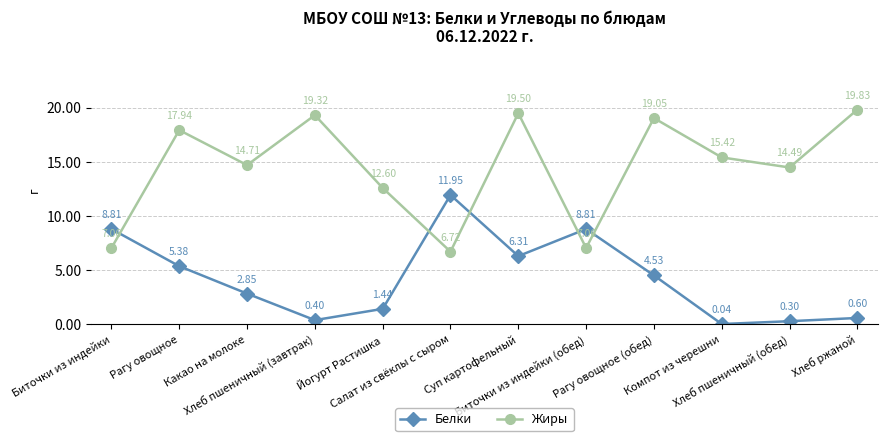

True or false: Белки and Жиры intersect in this chart.

True